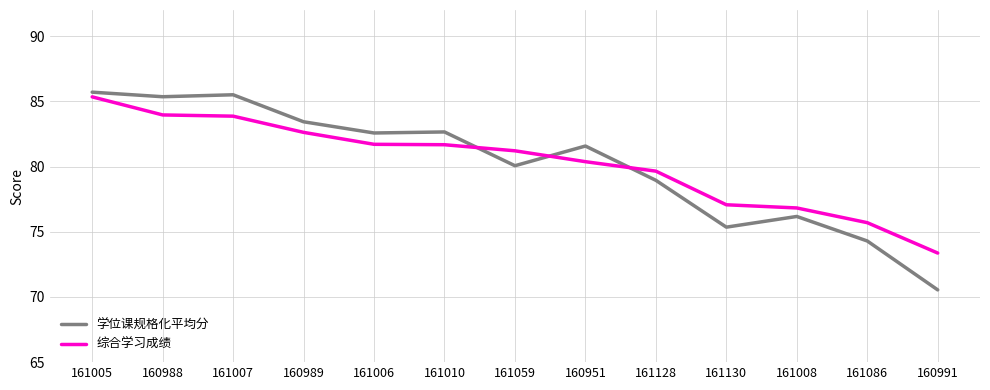

Between 160951 and 161008, which series saw the biggest shift?

学位课规格化平均分